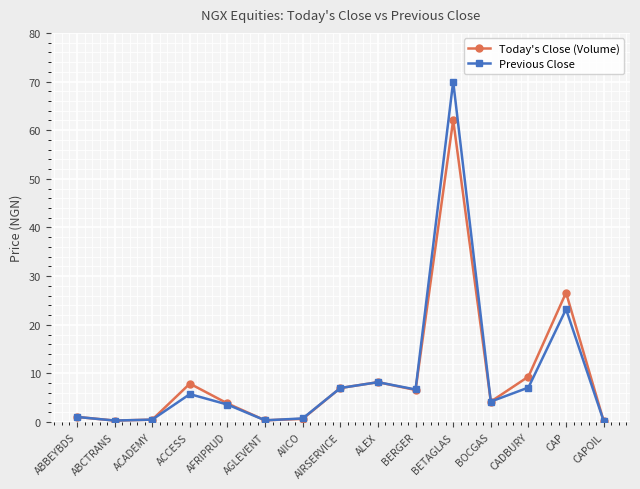

At which label does Today's Close (Volume) first exceed 4?

ACCESS